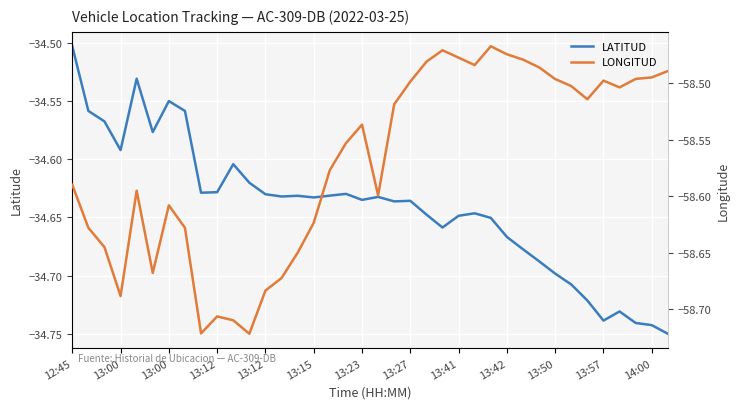

At how many categories does at least one series exceed -53?

38